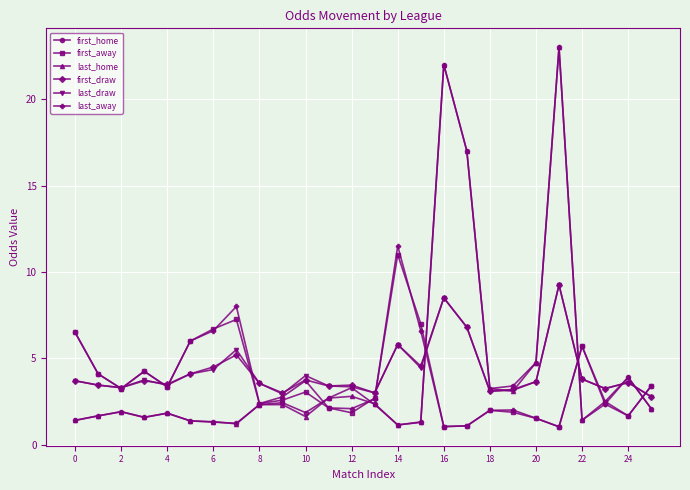

What is the maximum value shown in the chart?

23.0